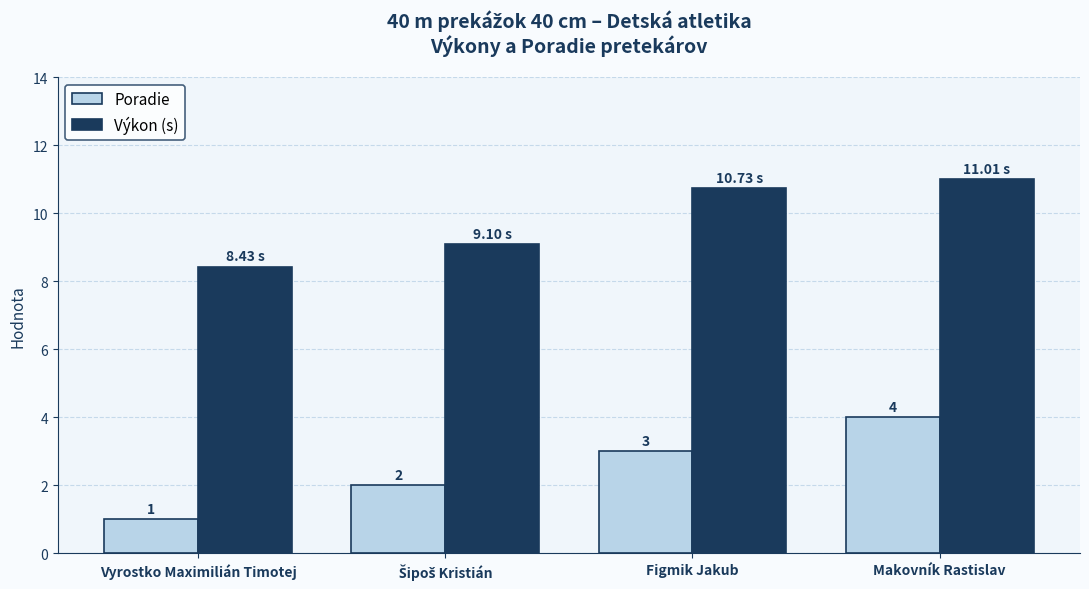

List the series in order of their peak value, lowest first.

Poradie, Výkon (s)